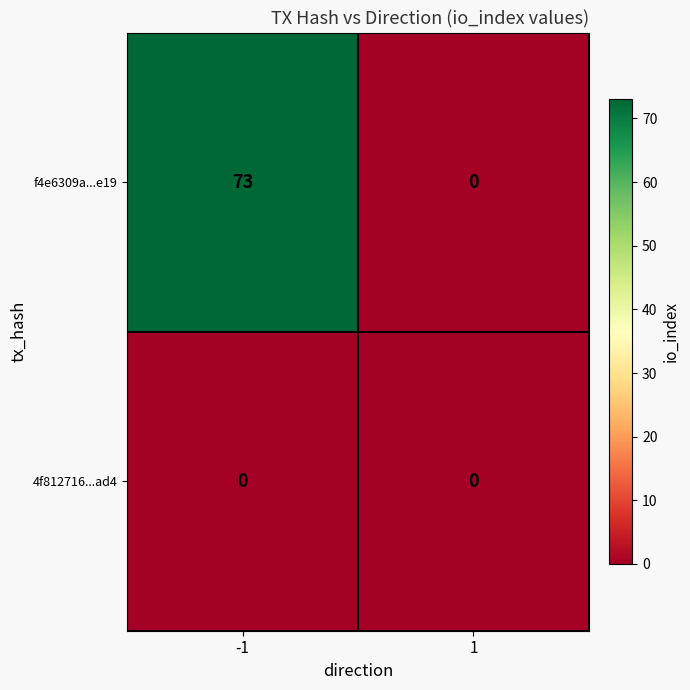

Reading right to left, transcribe all the data shown in this chart.

f4e6309a...e19: 0	73
4f812716...ad4: 0	0